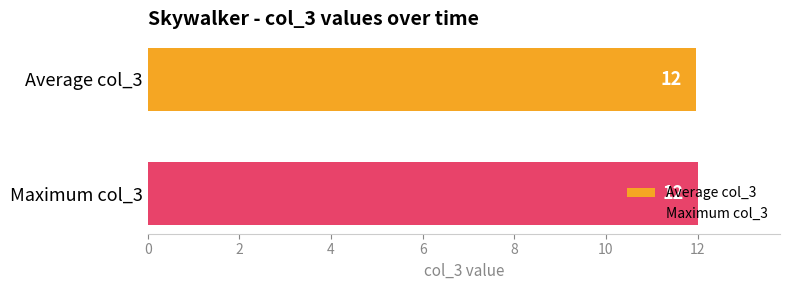

What is the smallest value displayed?

12.0